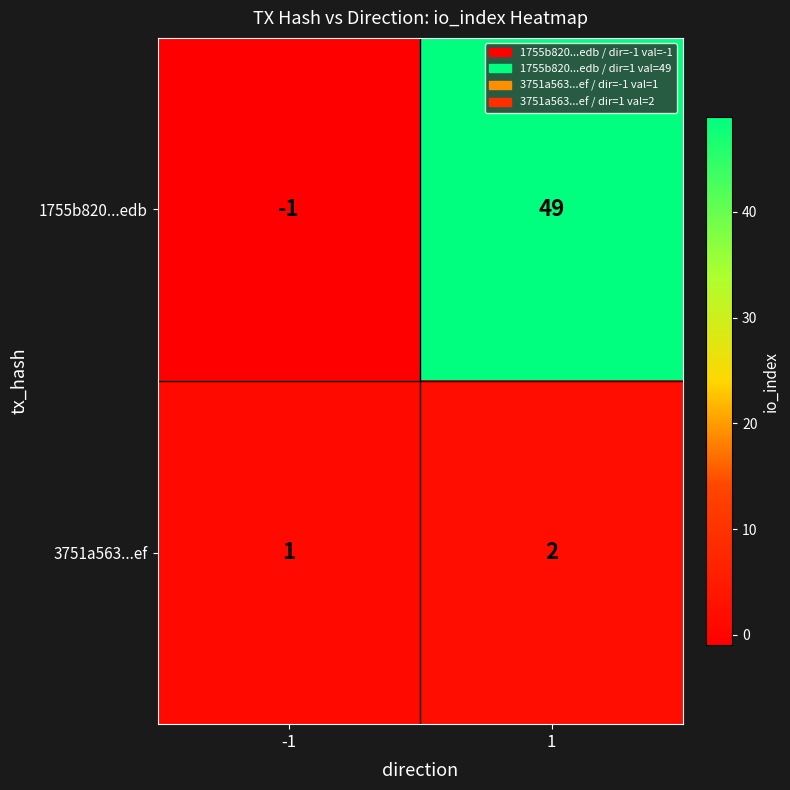

Is it true that 3751a563...ef equals 1 at 1?

False